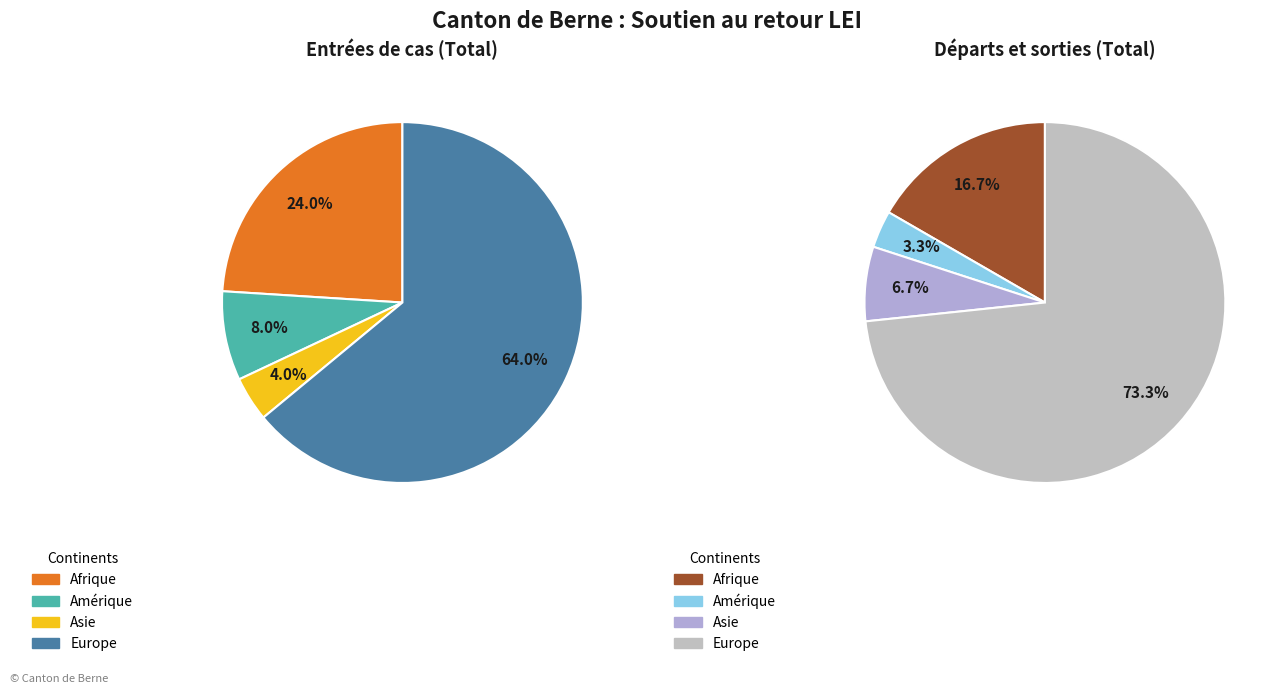

How many segments does this pie chart have?

4